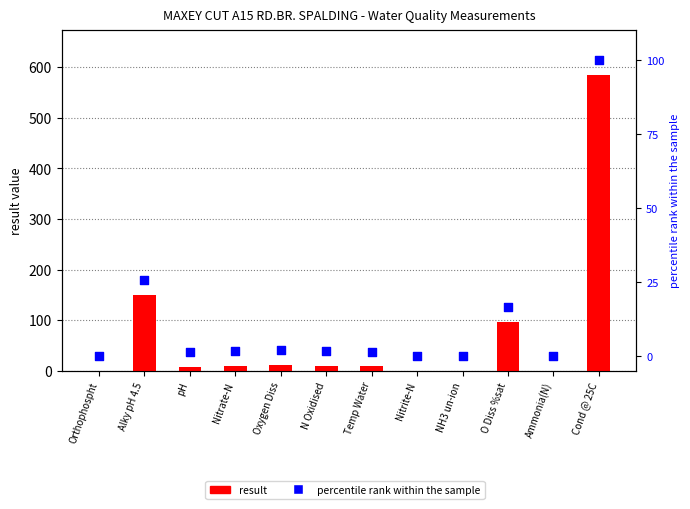

What is the total value across all series at Cond @ 25C?

685.0